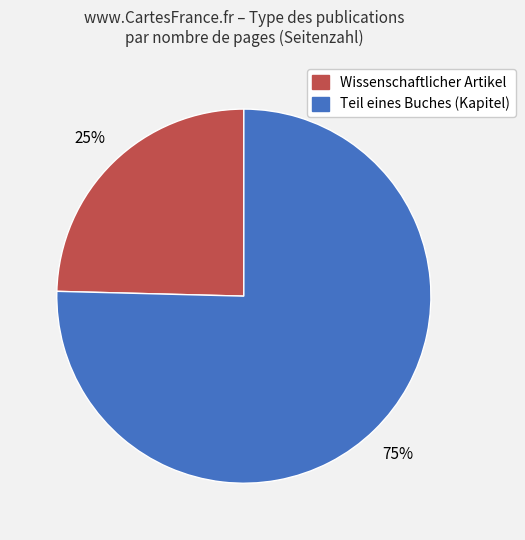

To the nearest percent, what is the average slice percentage?

50%